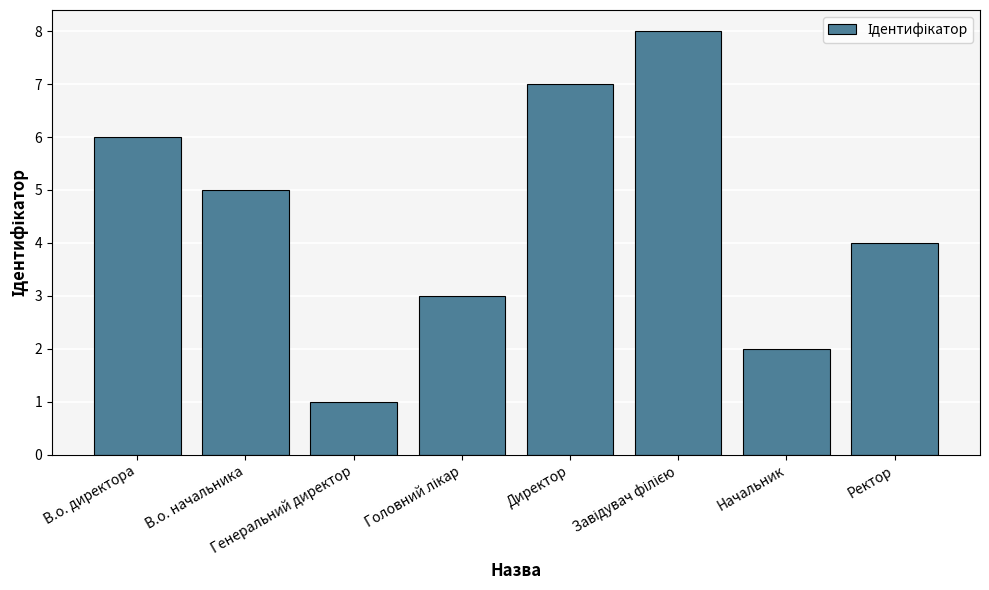

What is the sum of all values?

36